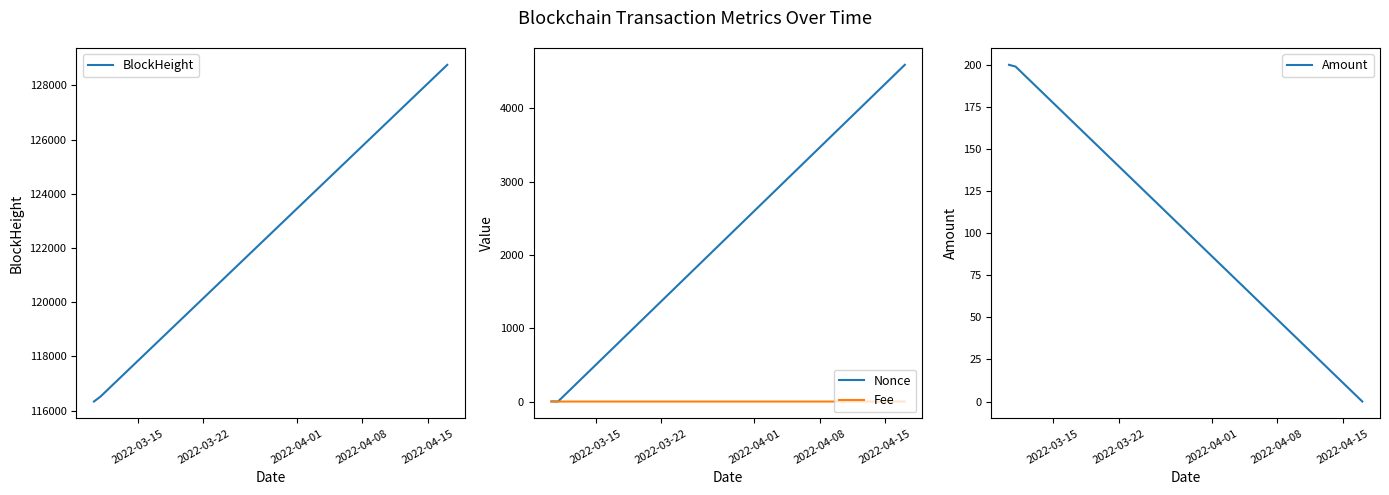

What is the lowest value of the BlockHeight series?

116333